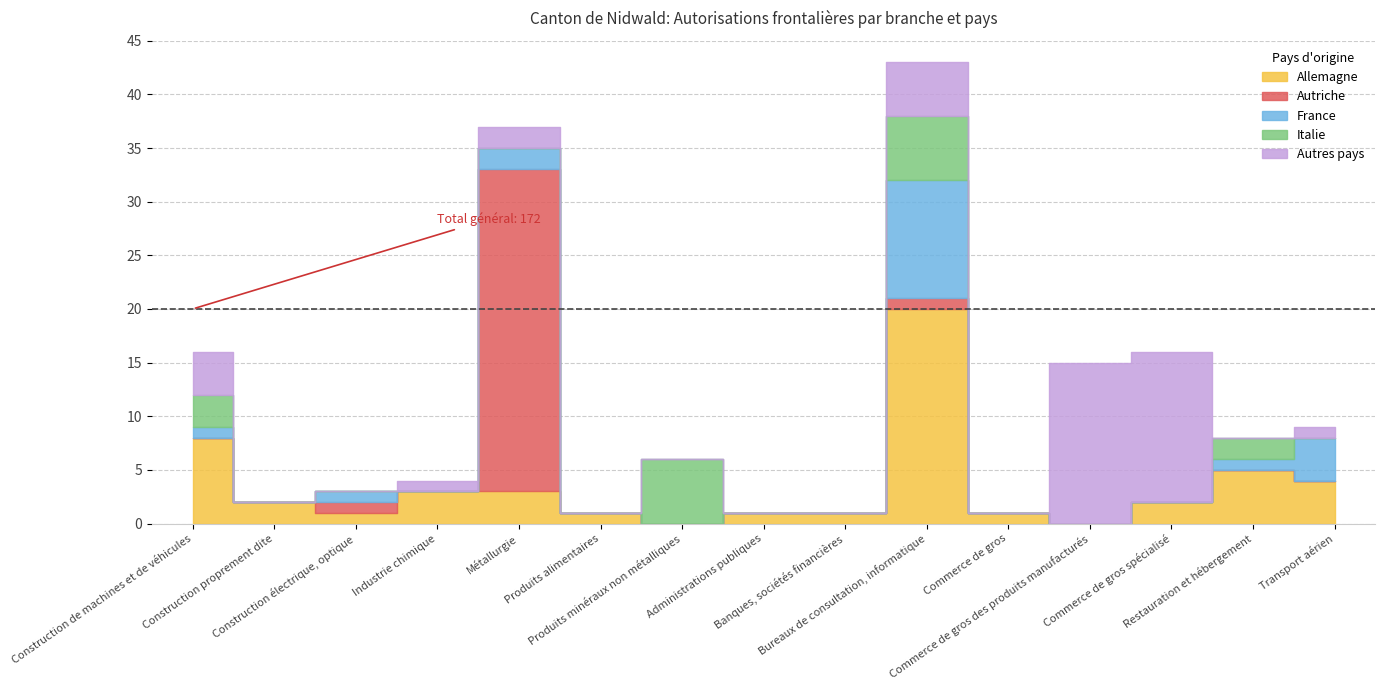

At which category is the sum across all series the highest?

Bureaux de consultation, informatique